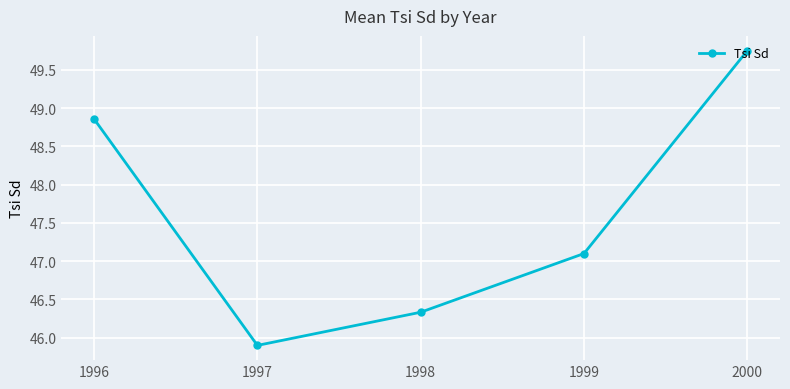

How many values are below 47?

2